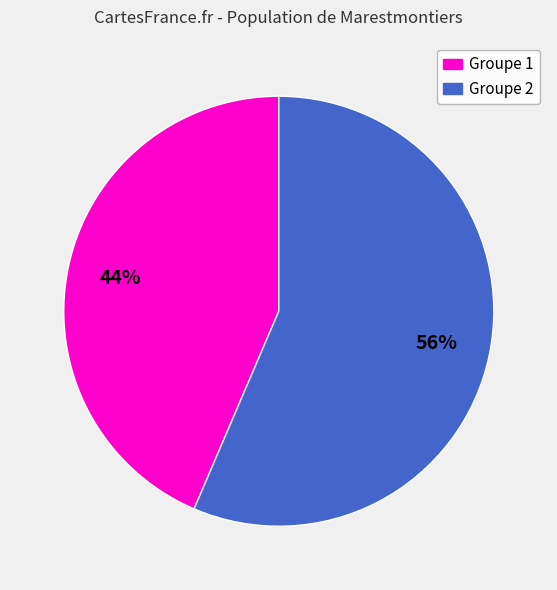

To the nearest percent, what is the average slice percentage?

50%